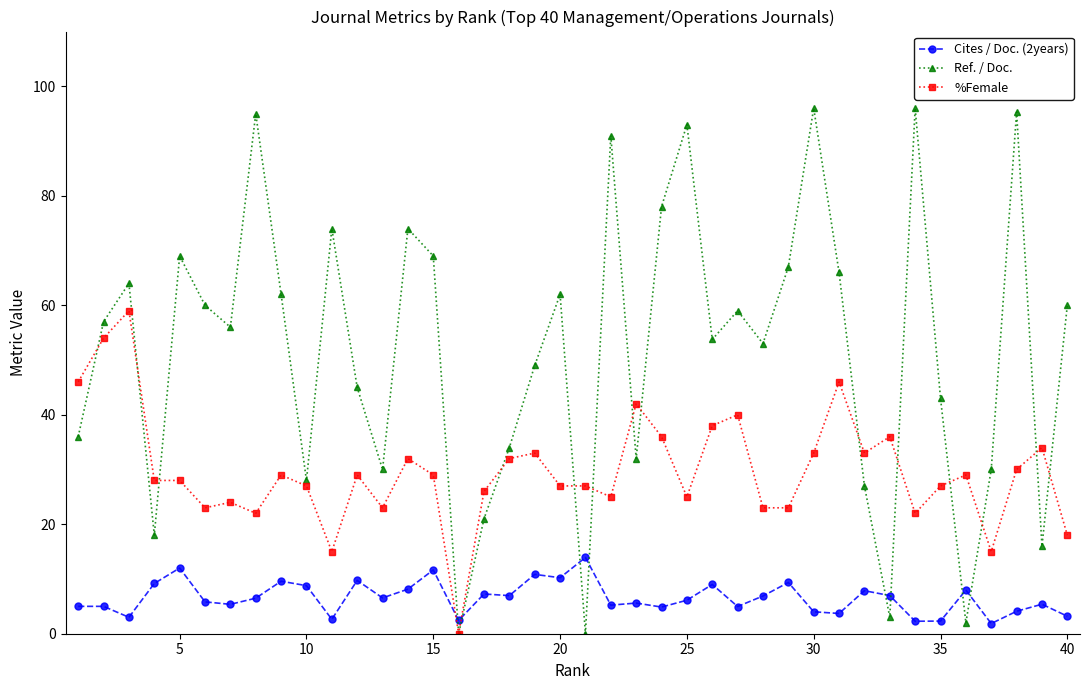

Rank the series by their average value, from highest to lowest.

Ref. / Doc., %Female, Cites / Doc. (2years)